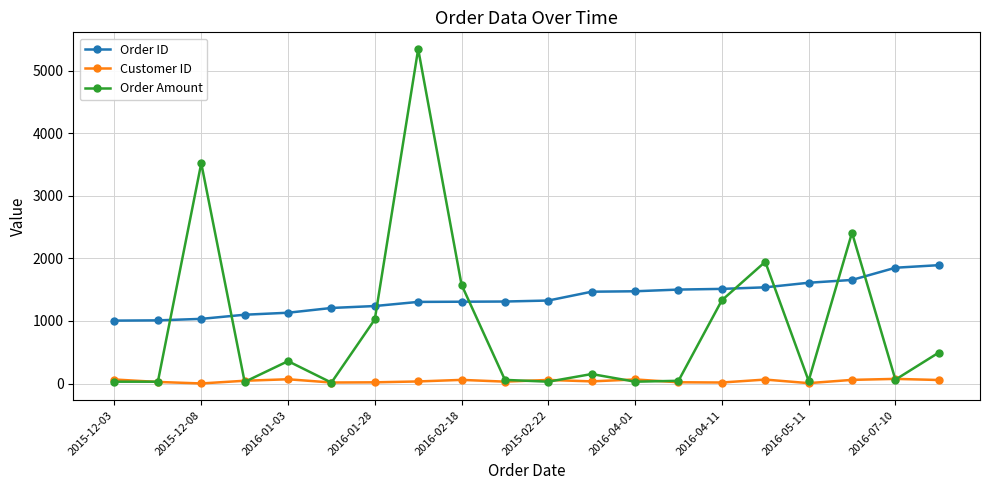

Which series has the widest spread of values?

Order Amount